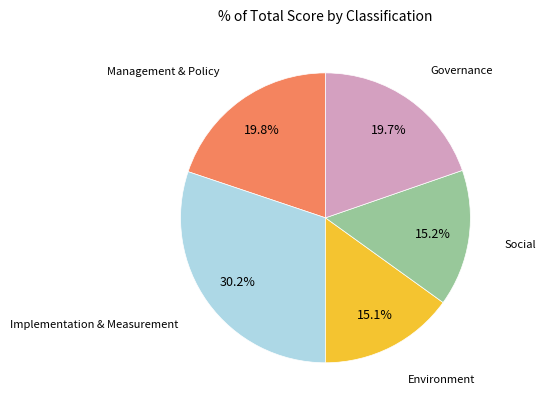

Is there any slice that represents more than half of the pie?

No